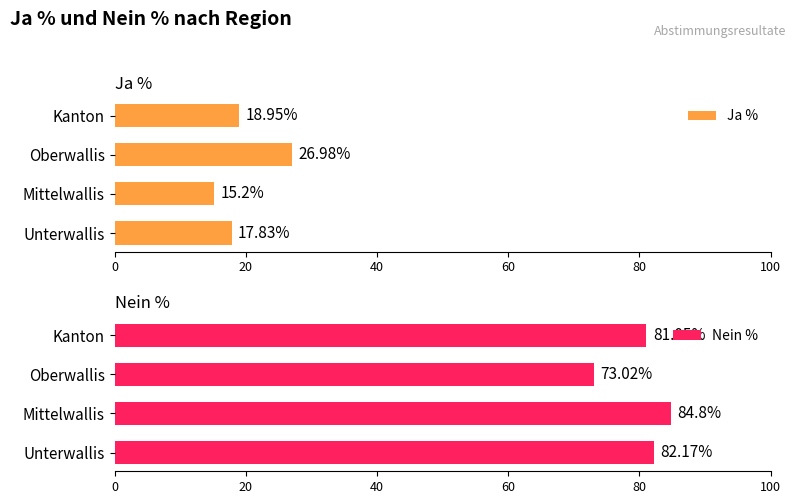

How many distinct data groups are displayed?

2